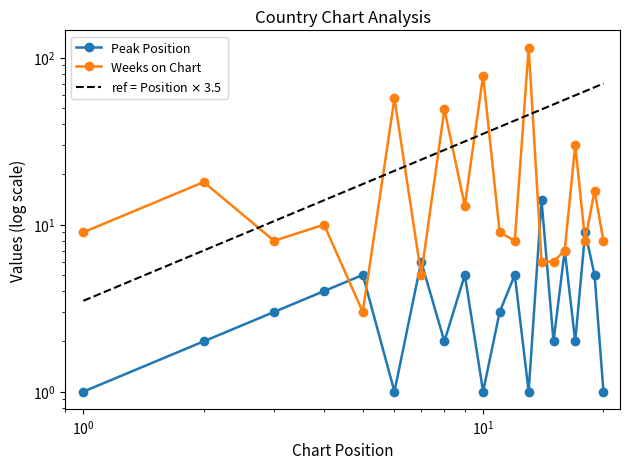

True or false: ref = Position $\times$ 3.5 has more than 0 points higher than both neighbors.

False